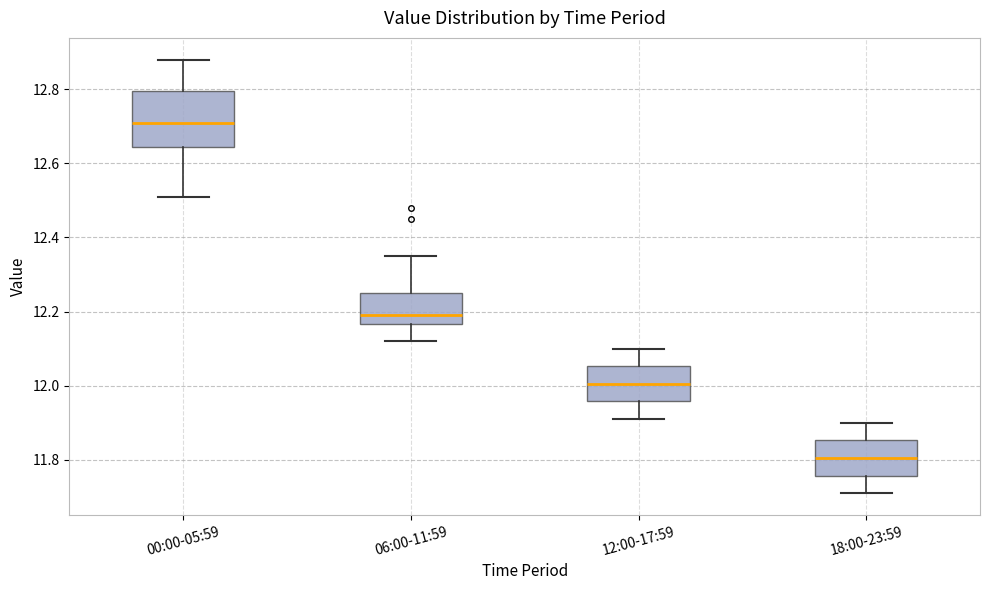

Reading left to right, read every box against the y-axis: the position of its median line, the range the box covers, and the ends of its whiskers. The values are not printed on the chart, so give them approximately, as read against the axis.

00:00-05:59: median 12.72, box 12.64 to 12.80, whiskers 12.52 to 12.88
06:00-11:59: median 12.20, box 12.16 to 12.26, whiskers 12.12 to 12.36
12:00-17:59: median 12.00, box 11.96 to 12.06, whiskers 11.92 to 12.10
18:00-23:59: median 11.80, box 11.76 to 11.86, whiskers 11.72 to 11.90